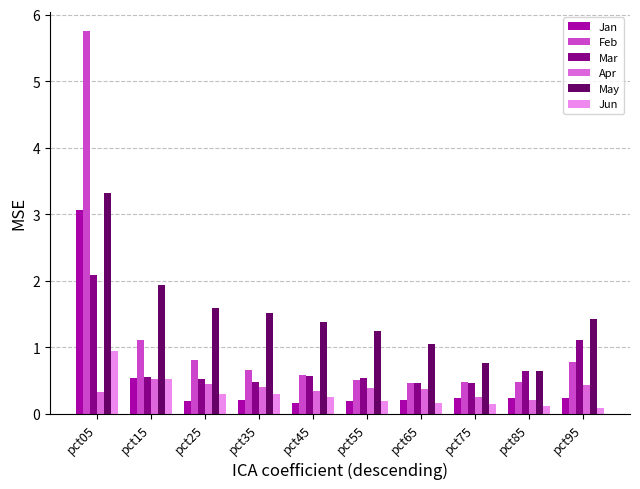

The Mar series shows 0.6 at pct45. True or false?

True